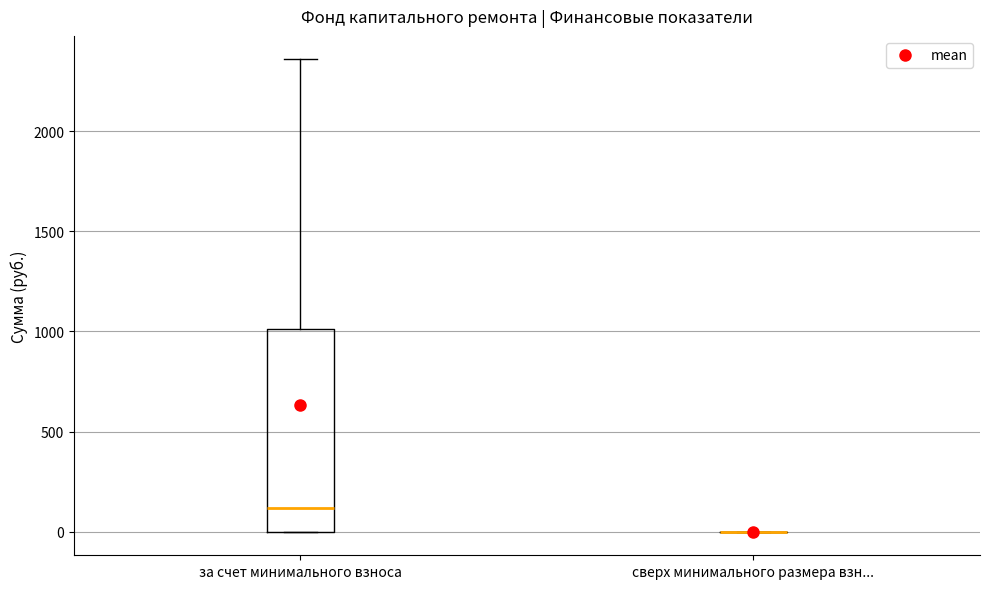

Where does the median line of the box for за счет минимального взноса sit on the y-axis? The values are not printed on the chart, so give them approximately, as read against the axis.

100